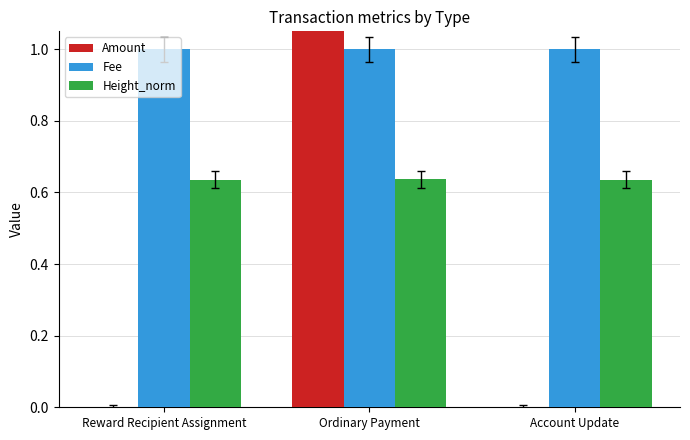

How many bars are there in total?

9